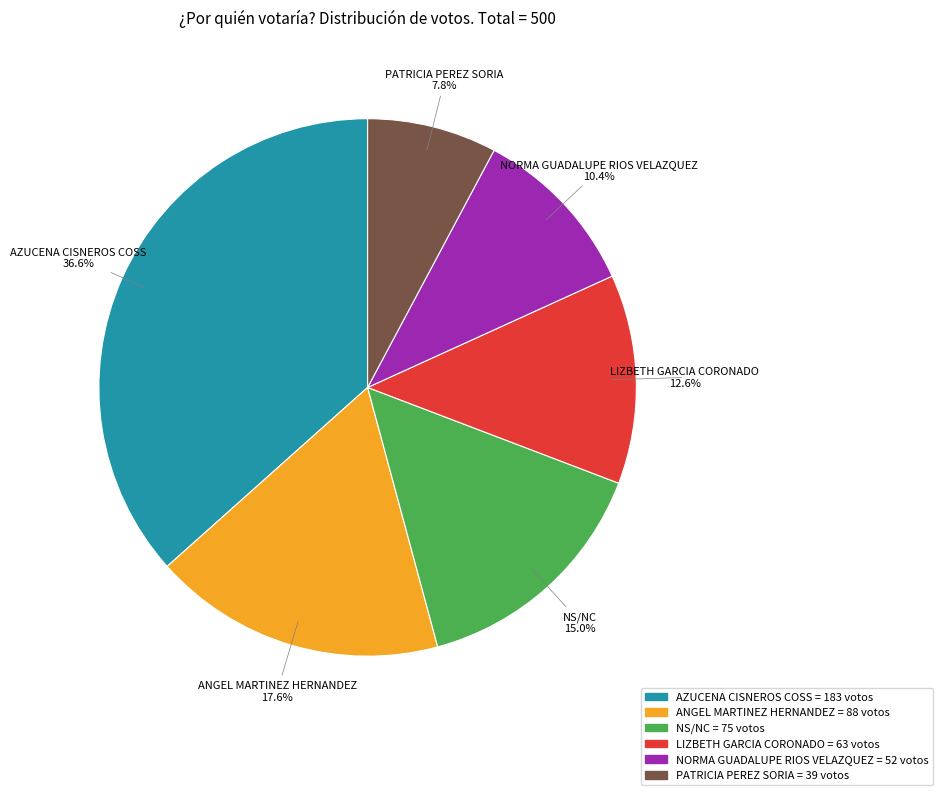

Is there any slice that represents more than half of the pie?

No